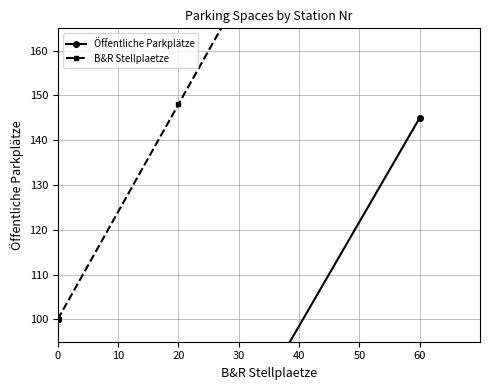

At how many categories does at least one series exceed 170?

1